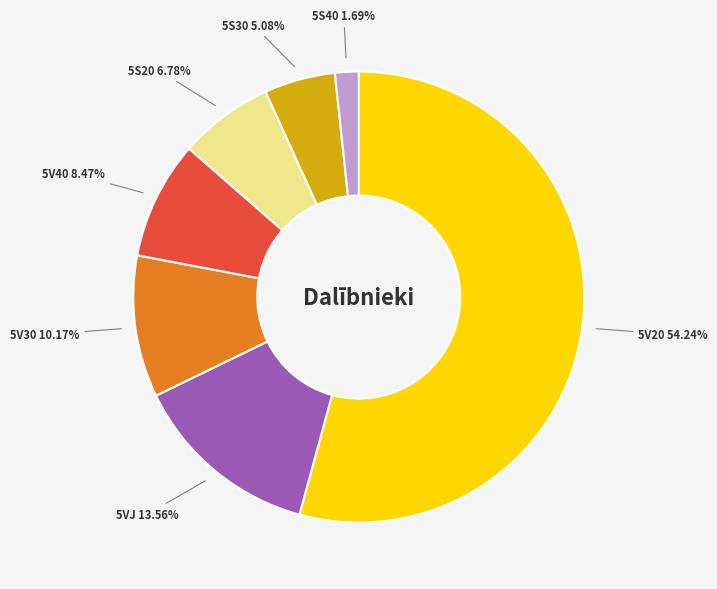

Do 5V40 and 5V30 together represent more than half of the pie?

No